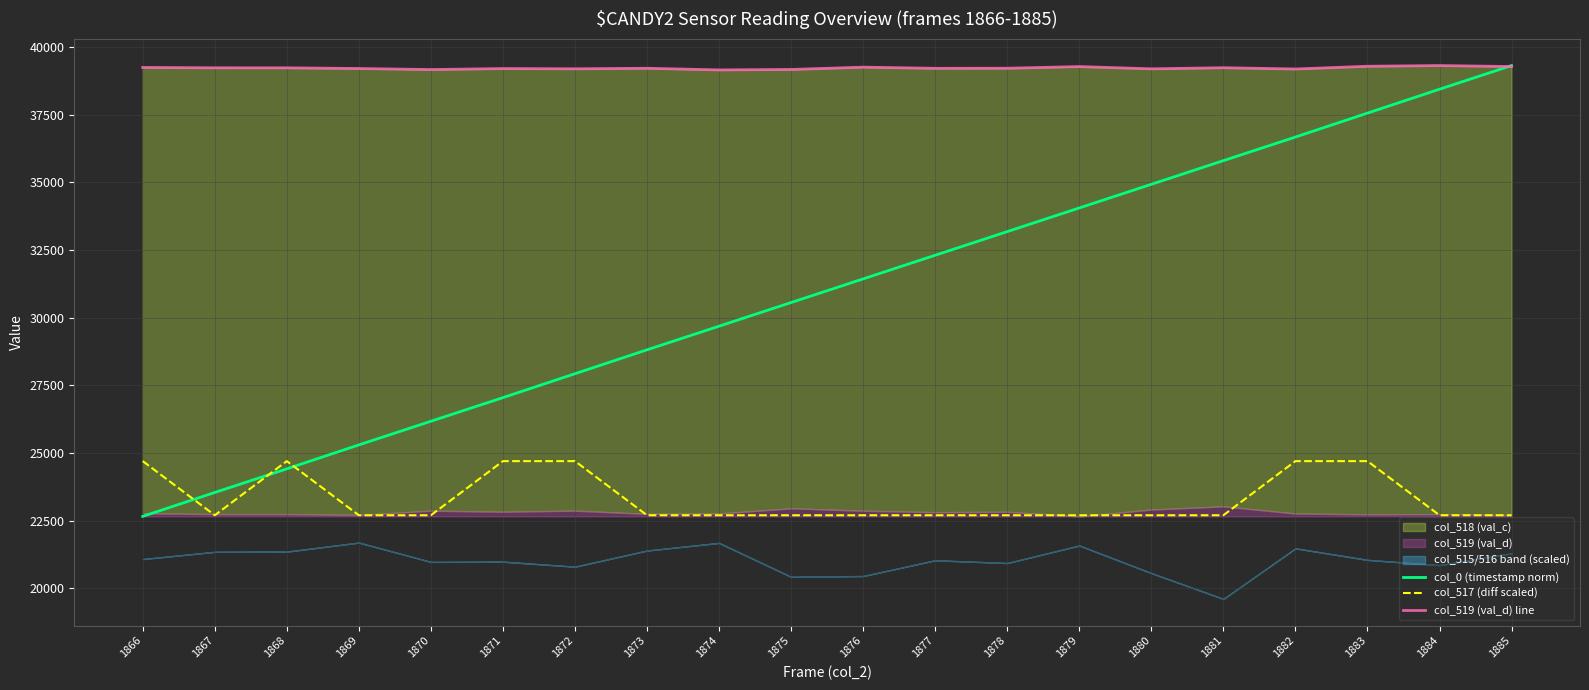

At which category is the sum across all series the highest?

1883